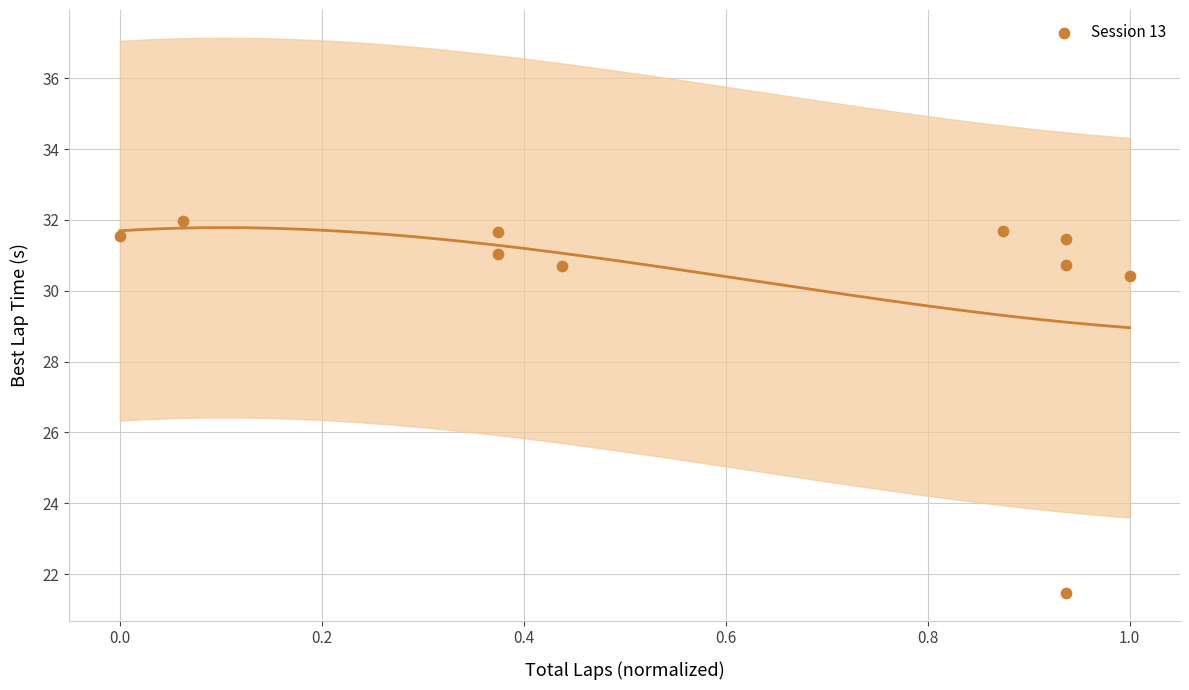

What is the range of Y values (max minus min)?

10.5